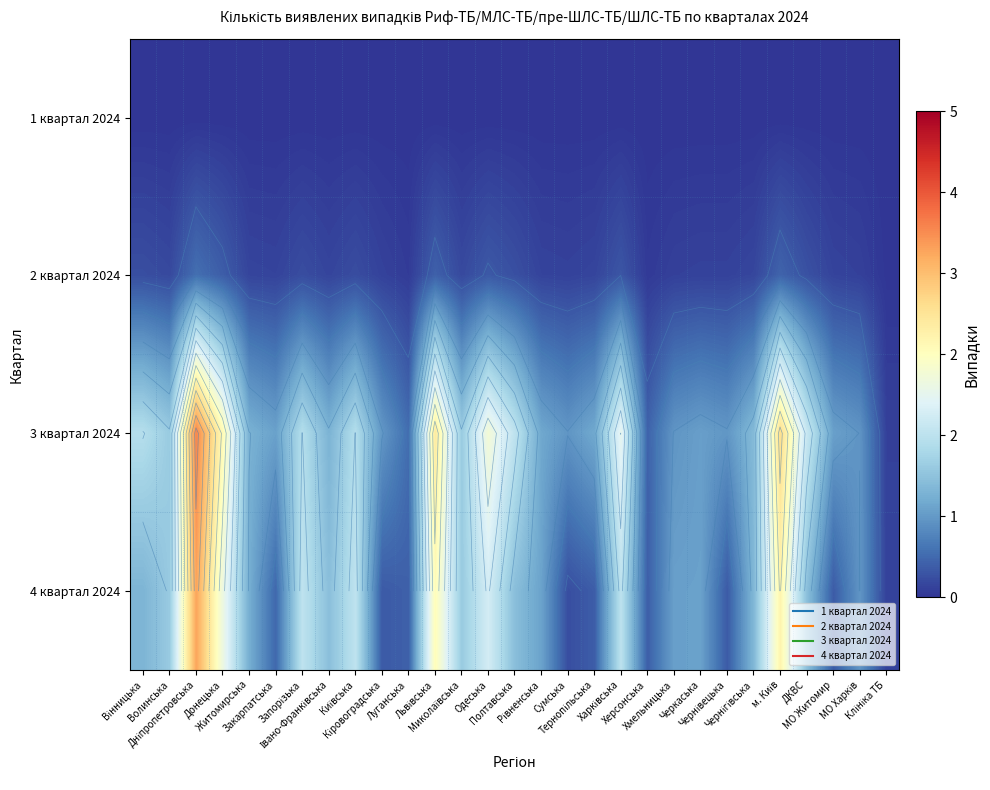

At which category does the chart reach its peak across all series?

Дніпропетровська